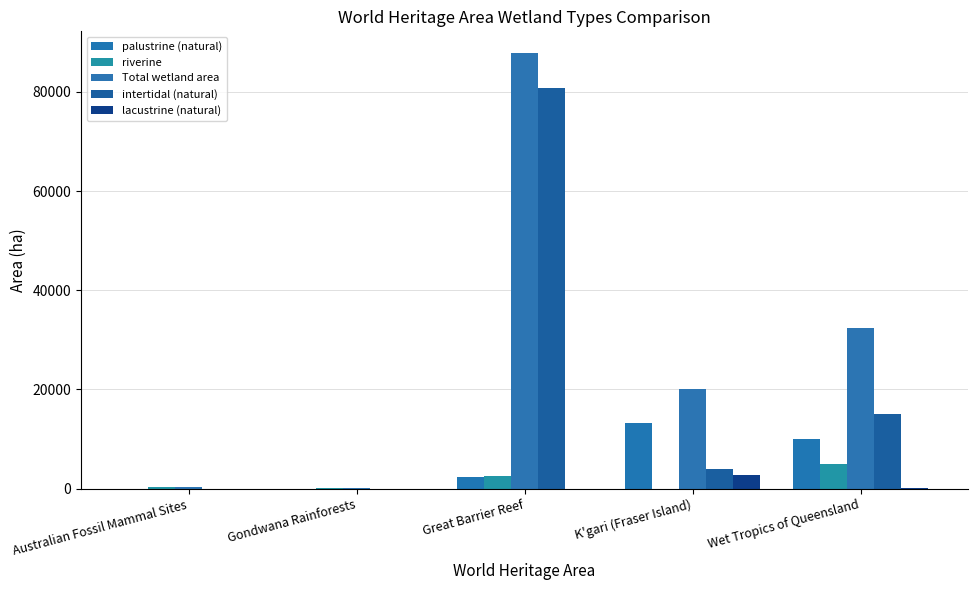

What is the difference between the maximum and minimum values in the lacustrine (natural) series?

2821